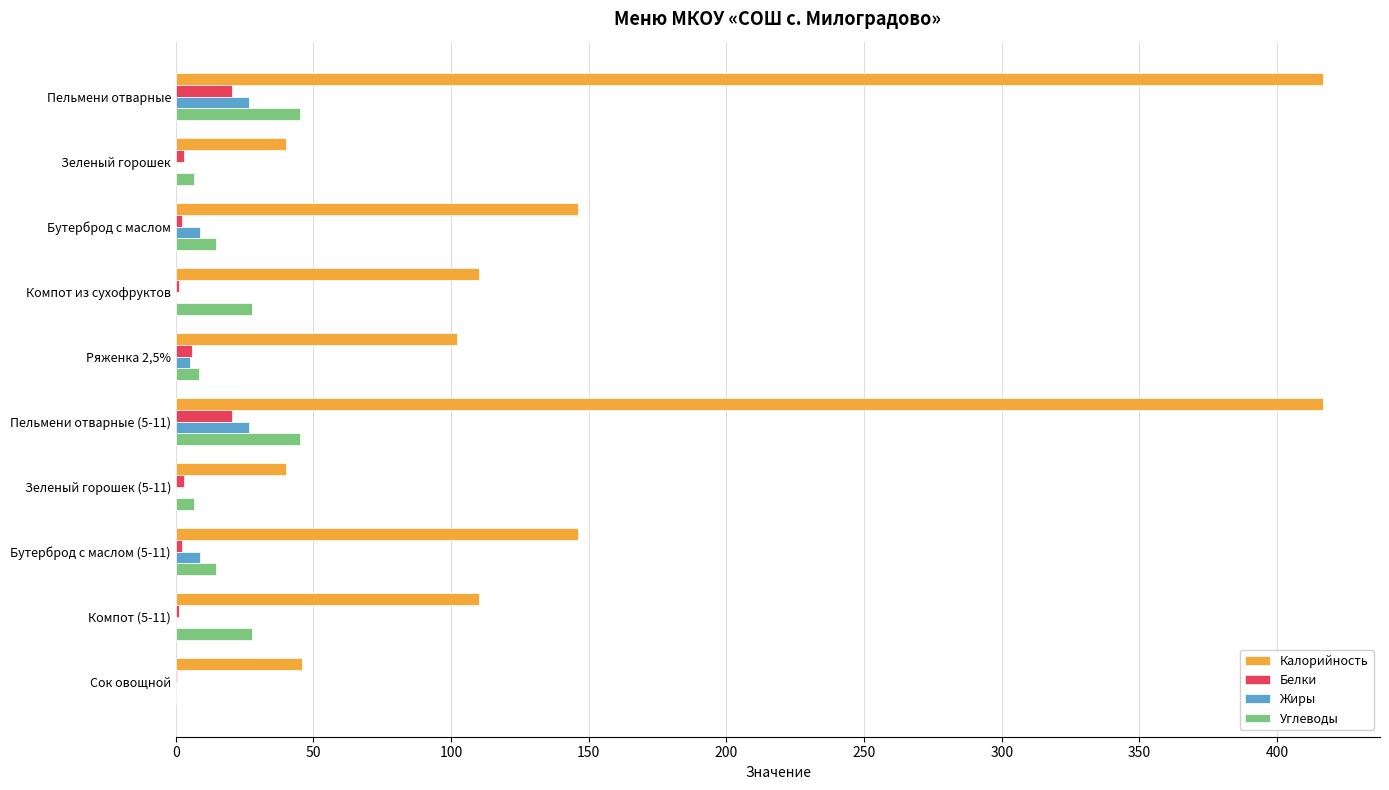

Which series changed the most between Компот из сухофруктов and Пельмени отварные (5-11)?

Калорийность